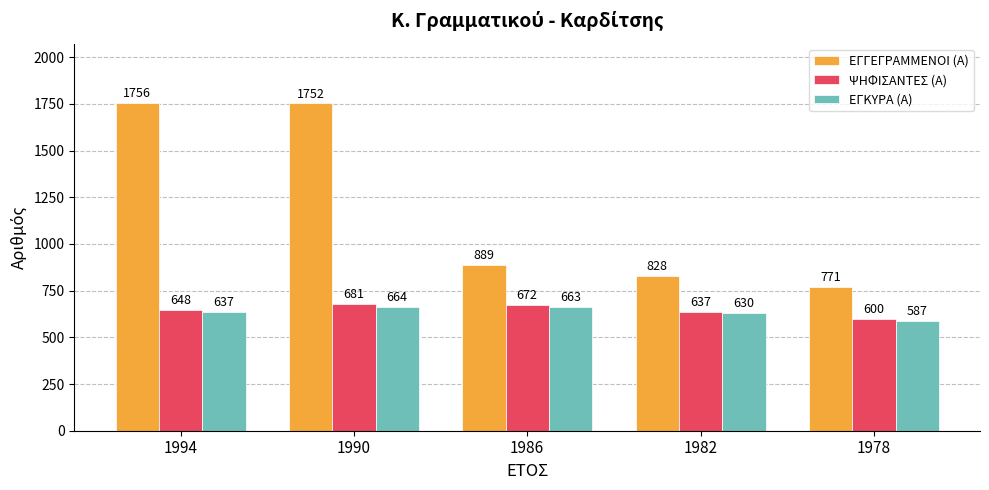

What value does the ΕΓΚΥΡΑ (Α) series have at 1986, to the nearest 10?

660